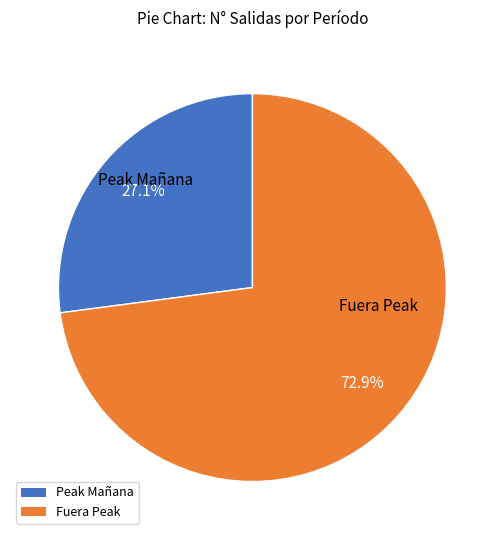

Is there a majority slice in this chart?

Yes